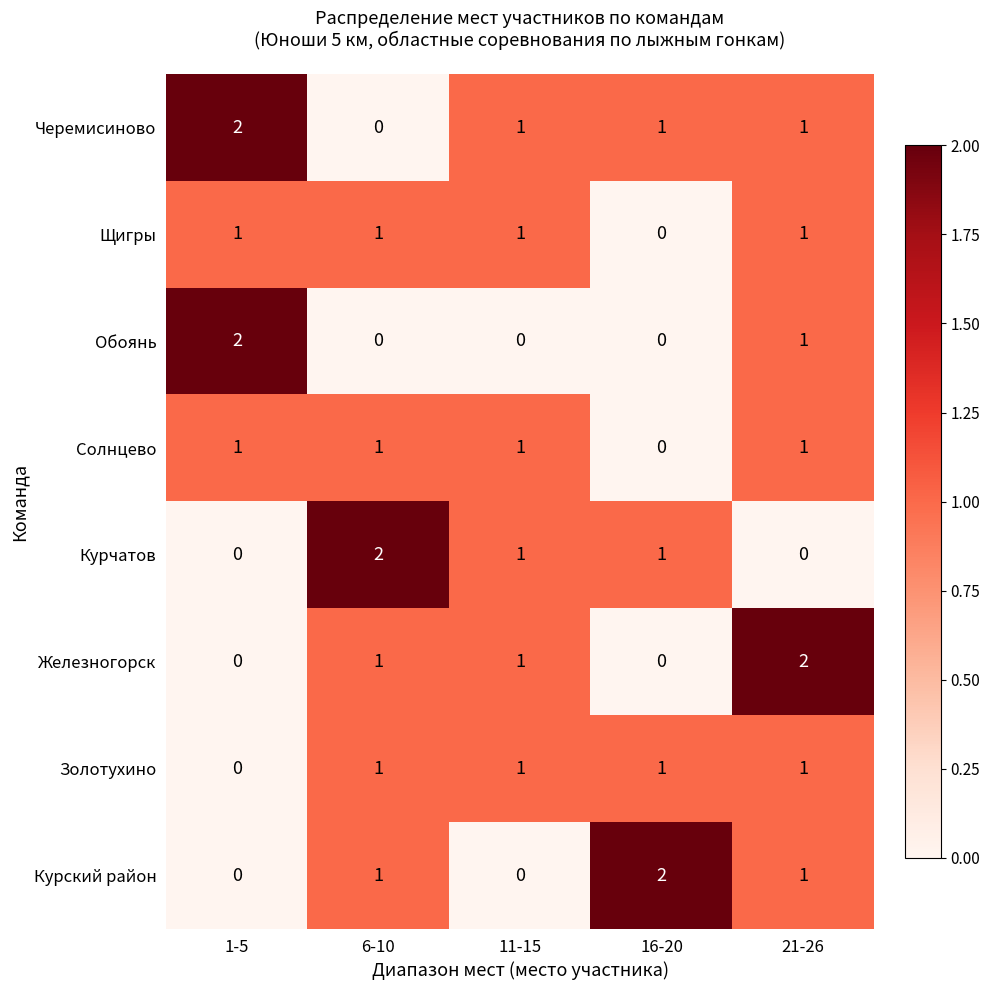

At which label is Золотухино closest to 0?

1-5